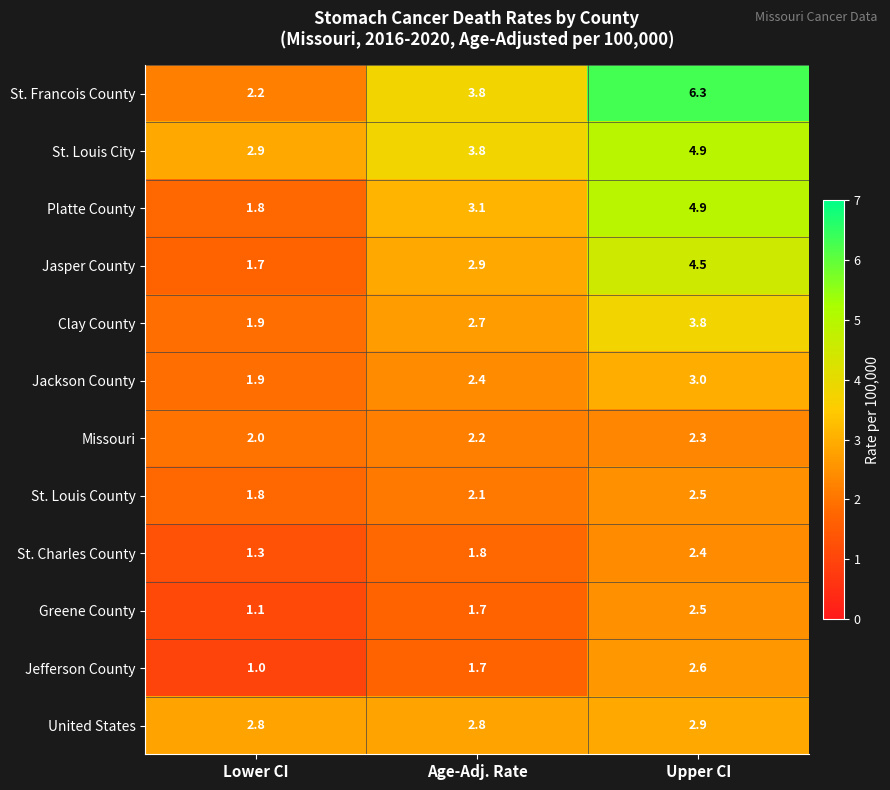

Is it true that St. Louis County equals 2.7 at Lower CI?

False